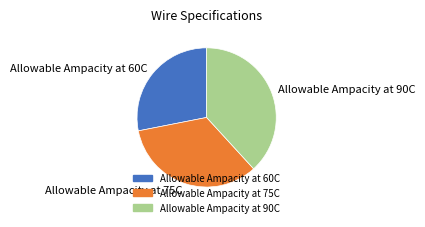

What is the ratio of the value at Allowable Ampacity at 60C to the value at Allowable Ampacity at 75C?

0.8